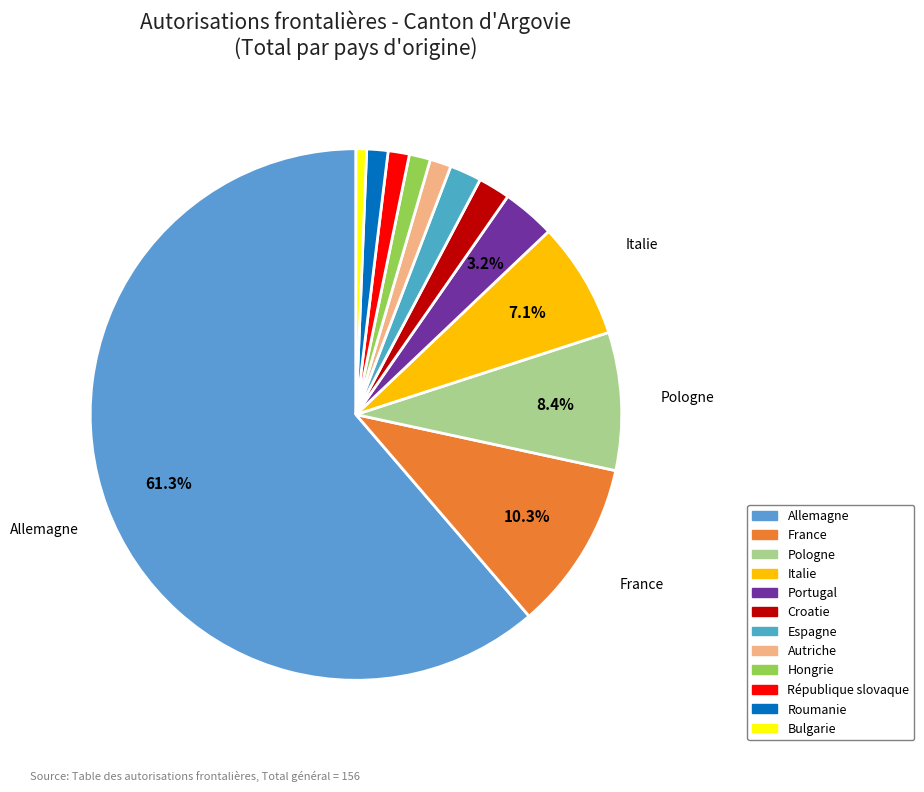

To the nearest percent, what is the difference between the Roumanie and Italie slice percentages?

6%